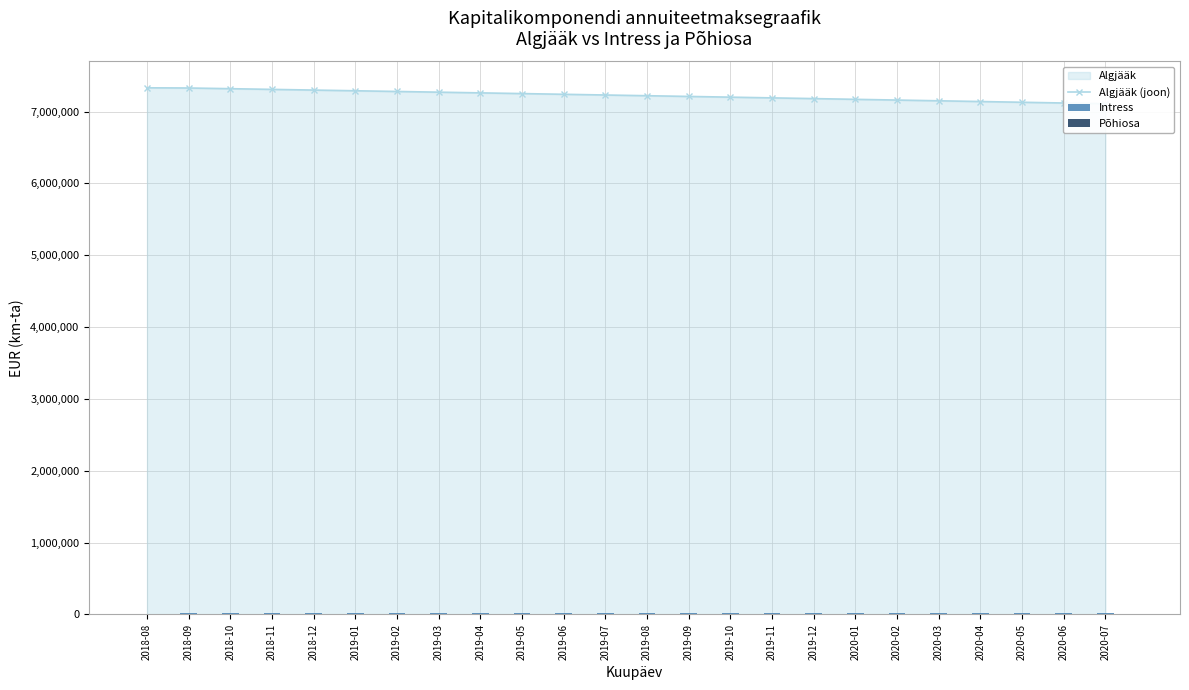

Is the value of Algjääk (joon) at 2019-10 greater than the value of Intress at 2018-08?

Yes